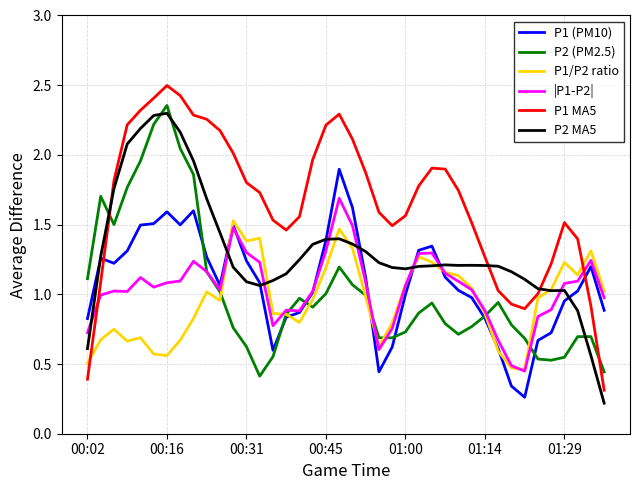

What is the maximum value shown in the chart?

2.5